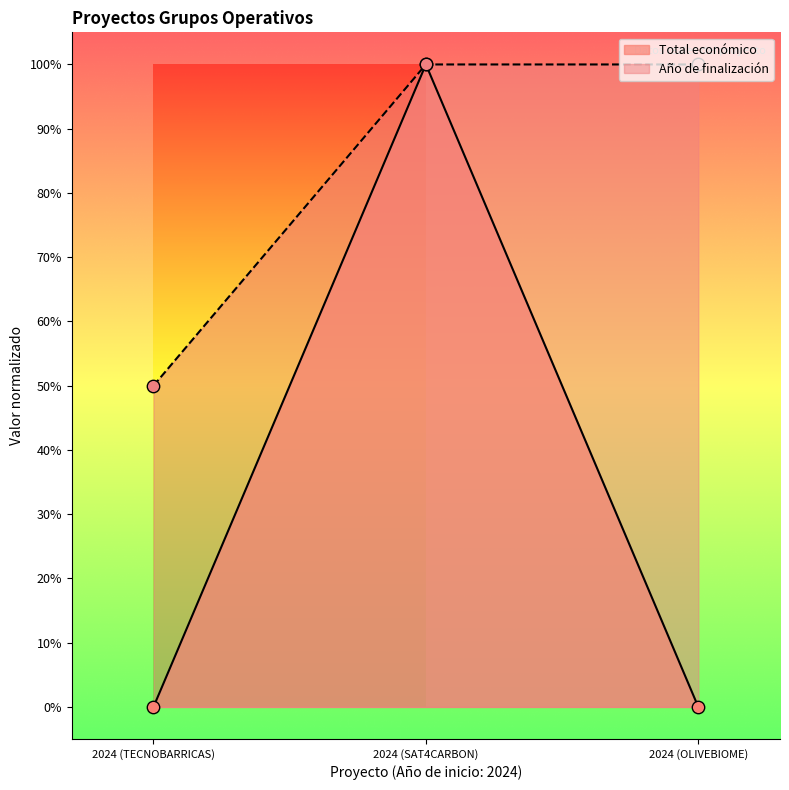

Is the value of Año de finalización at 2024 (SAT4CARBON) greater than the value of Total económico at 2024 (TECNOBARRICAS)?

Yes